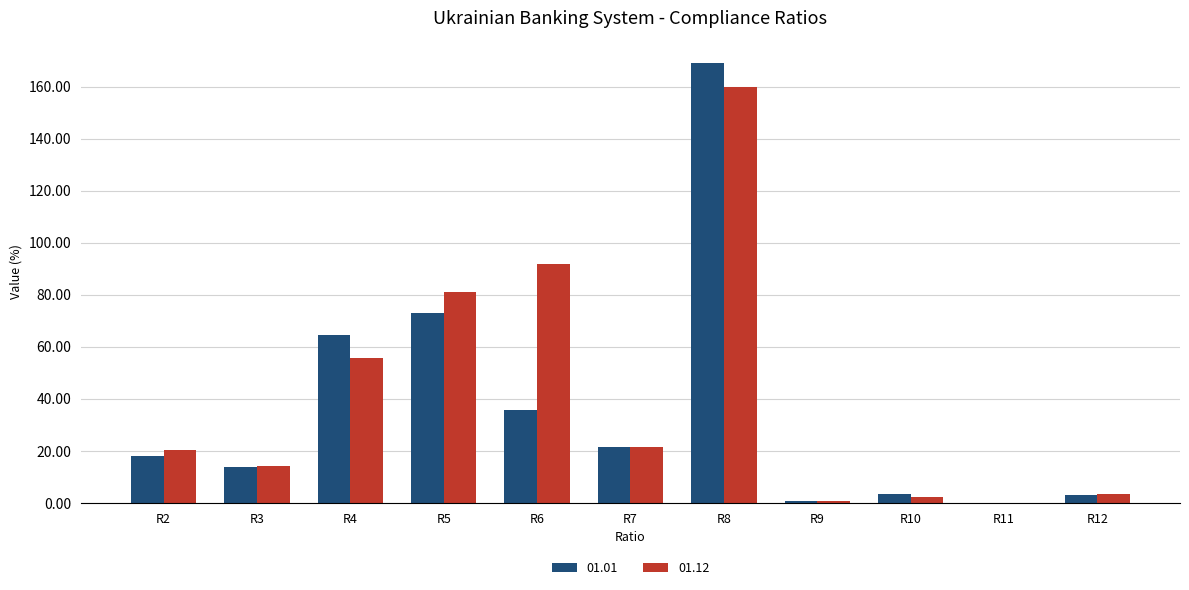

Which series has the largest range (max minus min)?

01.01